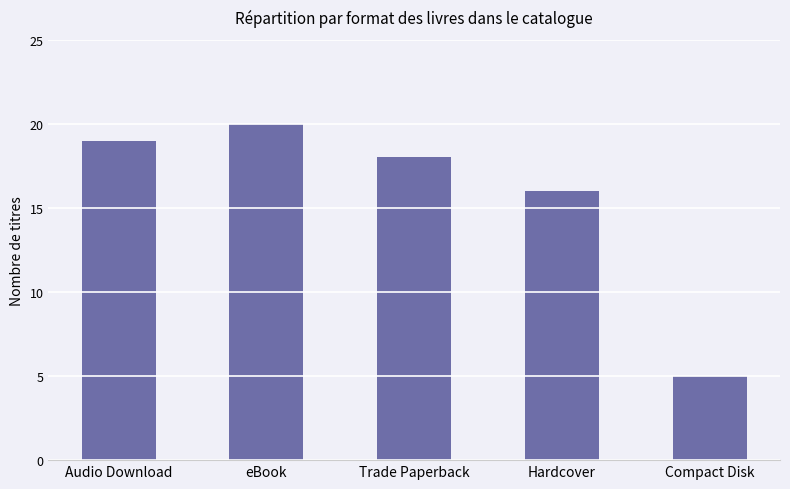

What is the difference between the values at Audio Download and eBook?

1